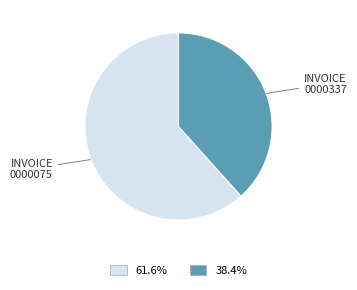

Does any single category account for the majority?

Yes